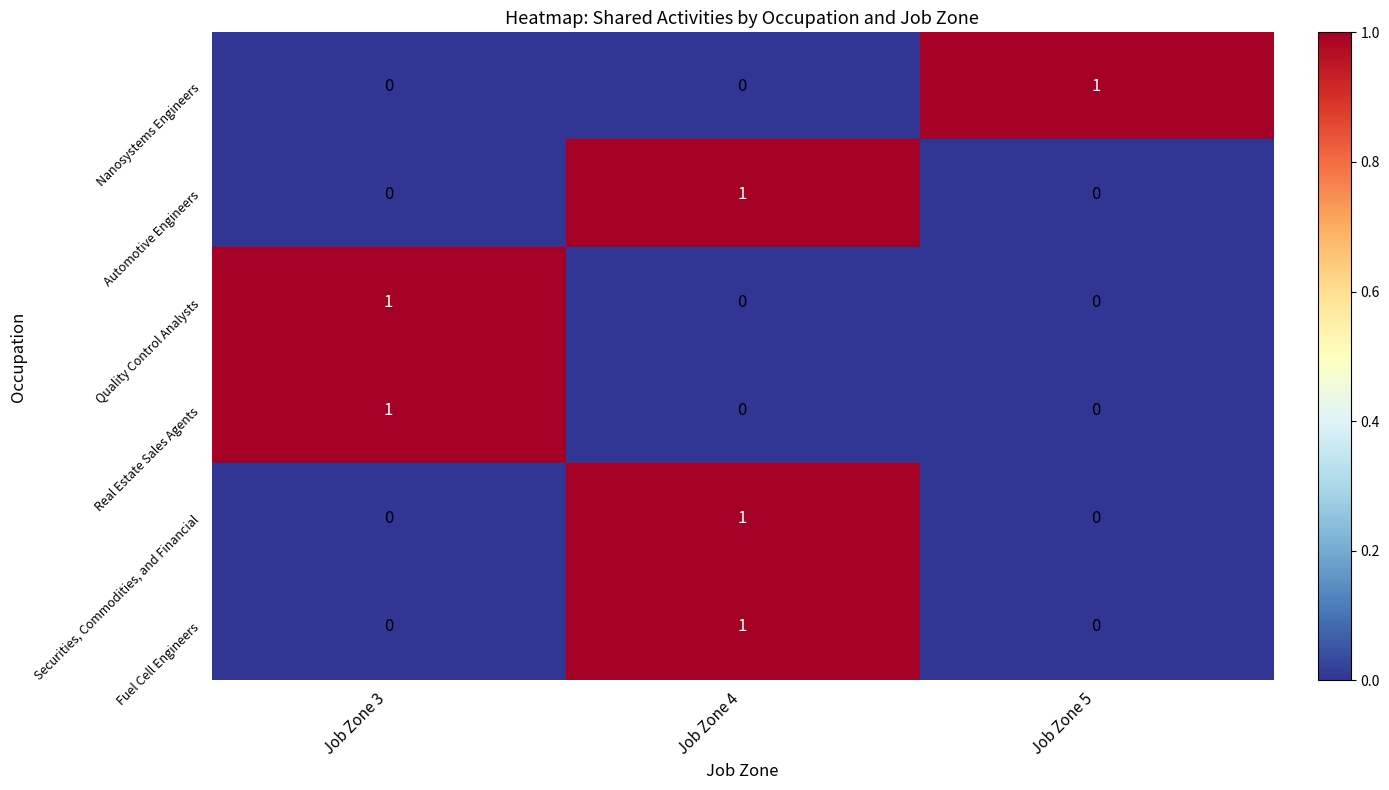

At which label does Fuel Cell Engineers reach its peak?

Job Zone 4